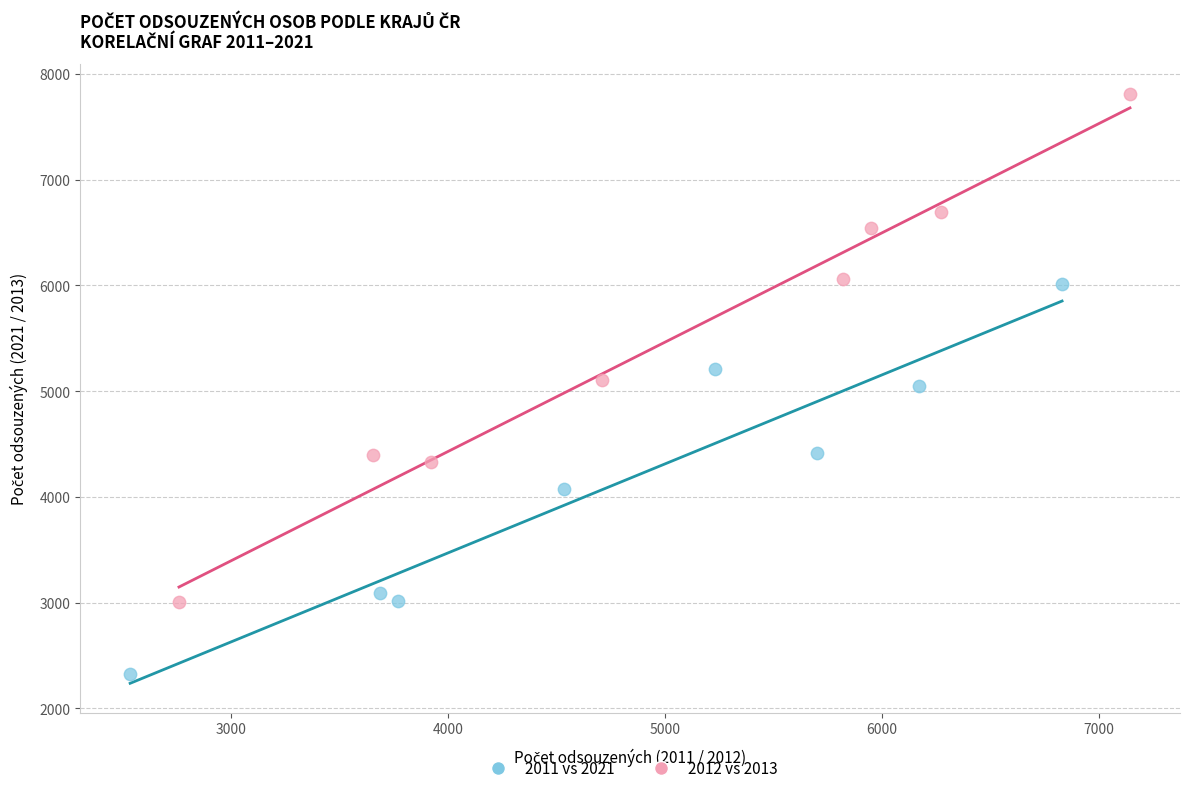

What are all the series names shown in the legend?

2011 vs 2021, 2012 vs 2013